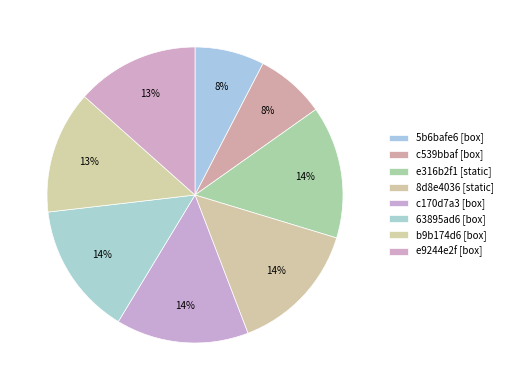

Count the number of slices in the pie.

8